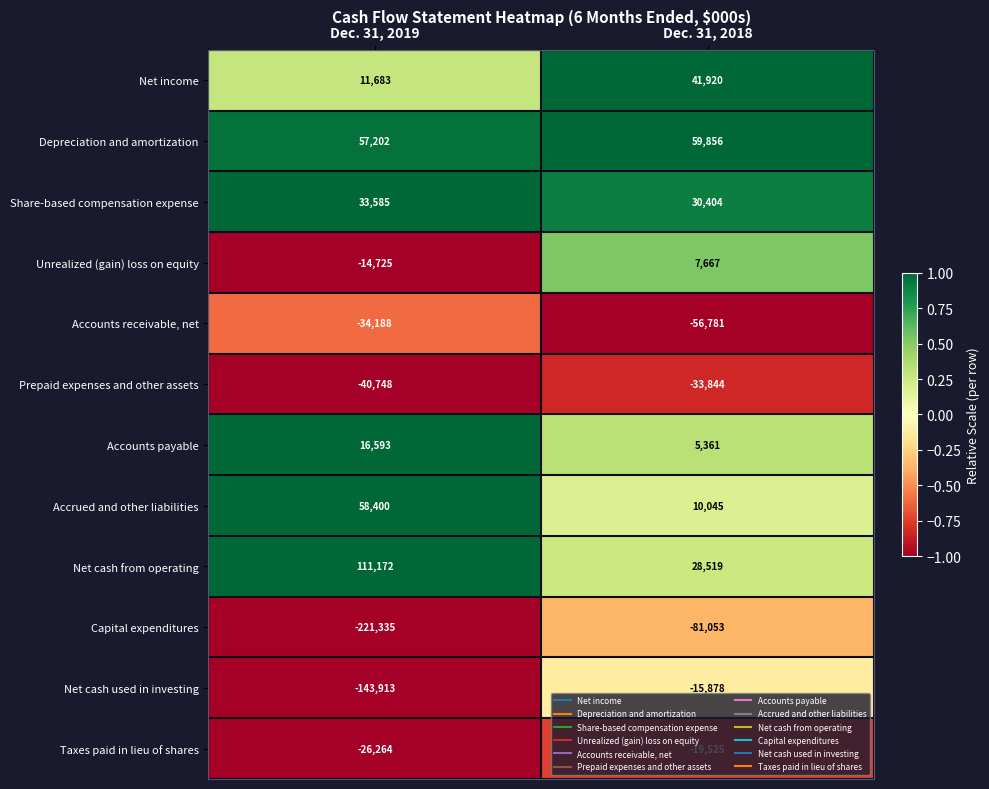

Rank the series at Dec. 31, 2019 from highest to lowest value.

Net cash from operating, Accrued and other liabilities, Depreciation and amortization, Share-based compensation expense, Accounts payable, Net income, Unrealized (gain) loss on equity, Taxes paid in lieu of shares, Accounts receivable, net, Prepaid expenses and other assets, Net cash used in investing, Capital expenditures